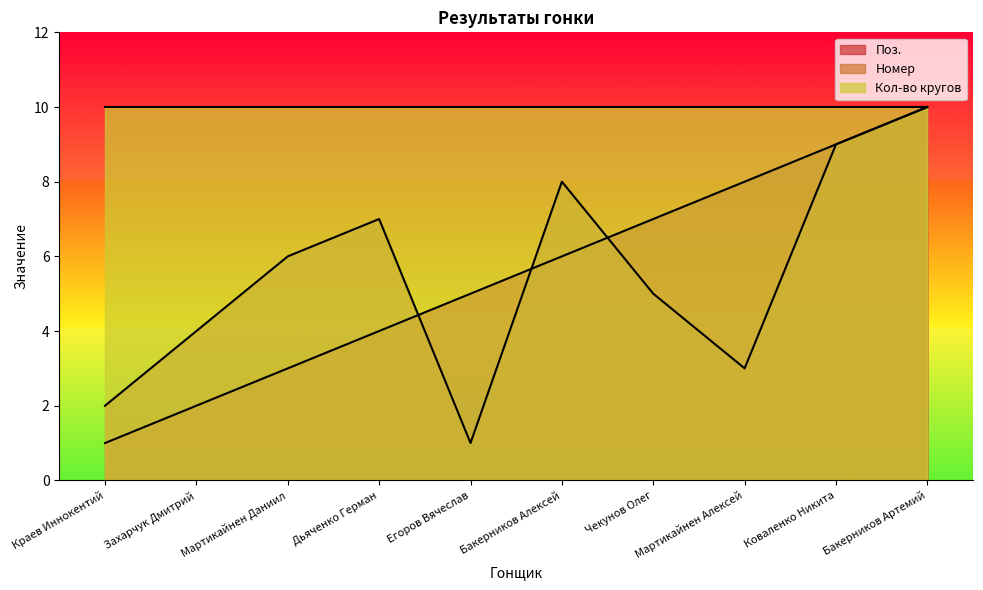

Between Мартикайнен Алексей and Бакерников Алексей, which is larger?

Мартикайнен Алексей